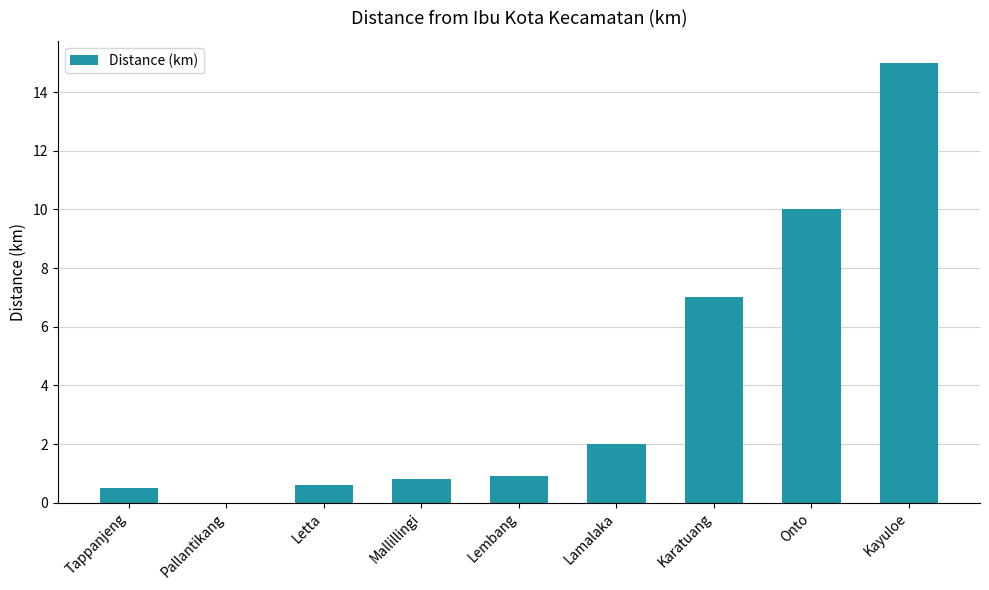

The value at Lembang is 0.9. True or false?

True